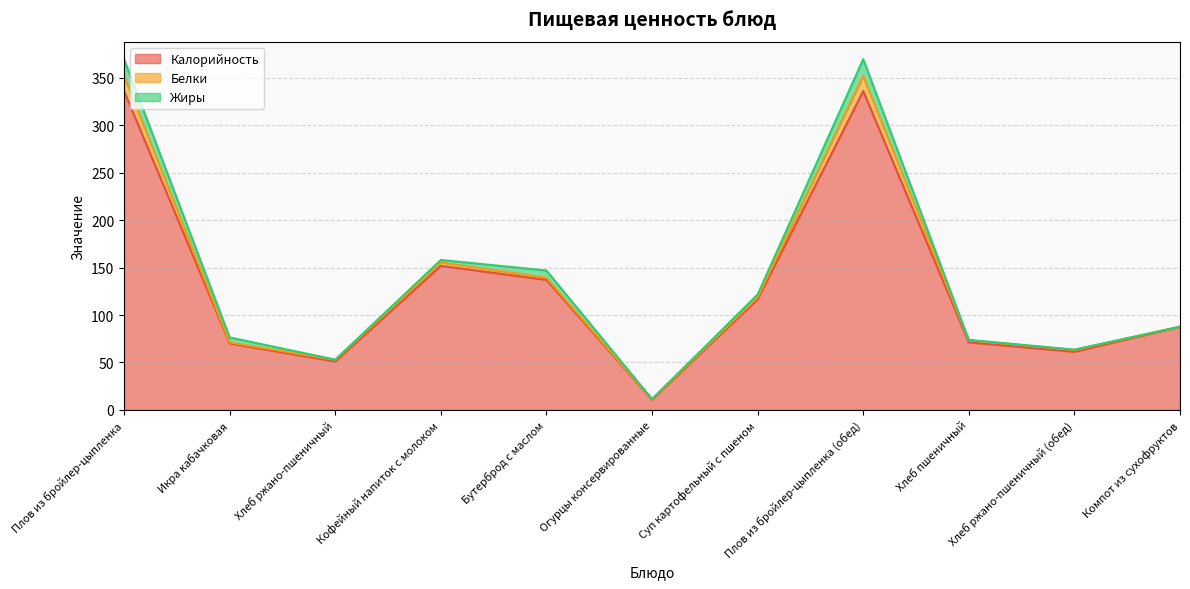

Reading left to right, transcribe all the data shown in this chart.

Калорийность: 336.0	70.1	51.0	151.8	137.0	10.8	116.6	336.0	71.2	61.2	87.6
Белки: 16.1	1.0	1.7	3.6	2.4	0.5	2.2	16.1	2.3	2.0	0.1
Жиры: 17.6	5.3	0.2	2.7	7.5	0.1	2.8	17.6	0.3	0.3	0.0